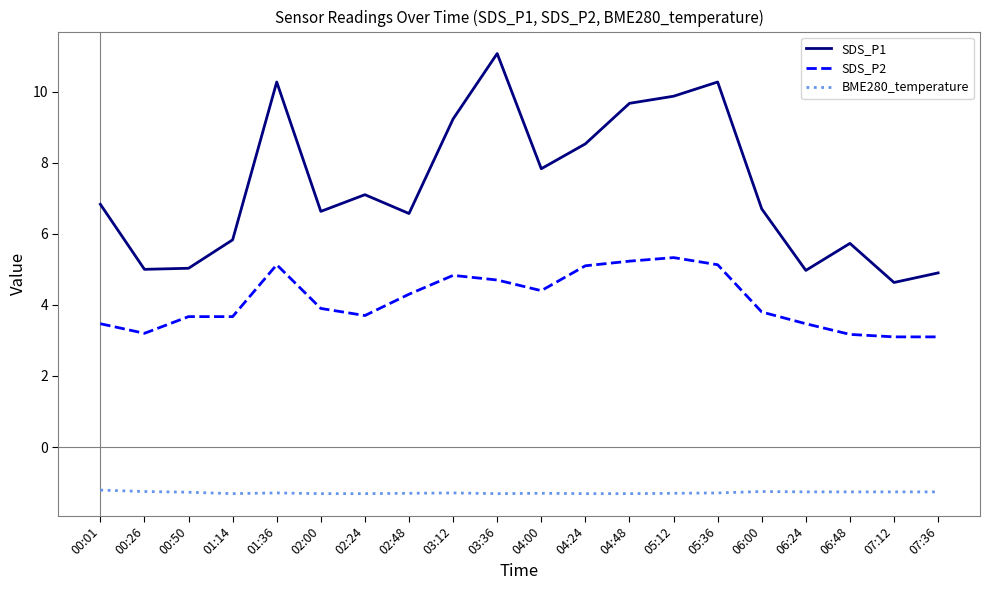

Which series has the widest spread of values?

SDS_P1